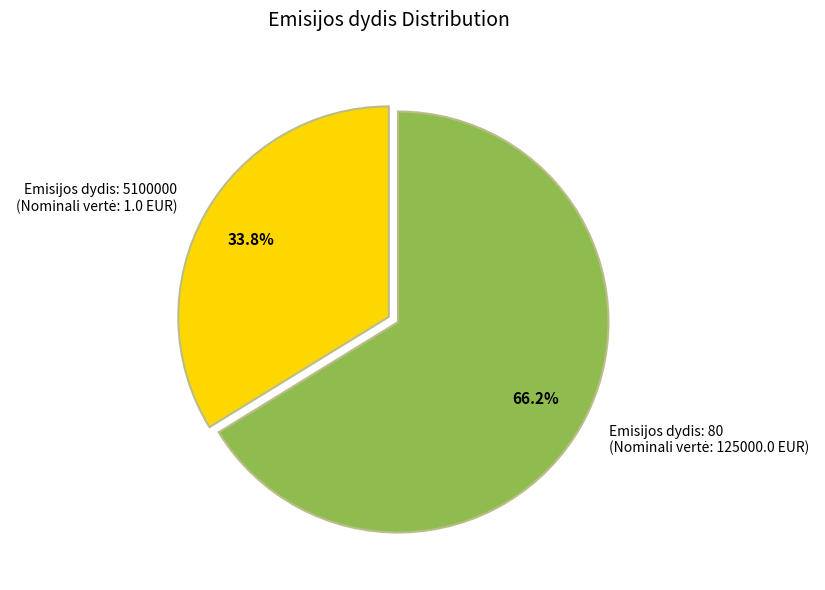

Is there a majority slice in this chart?

Yes